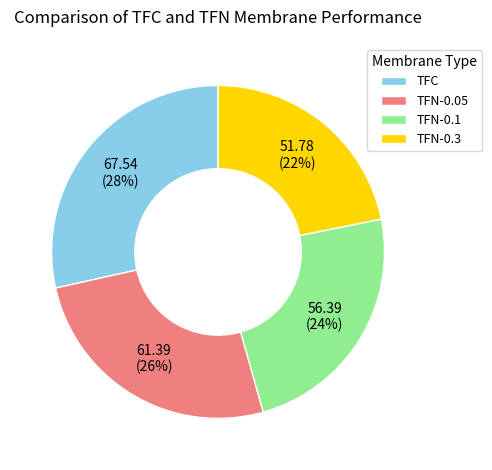

Is the sum of TFC and TFN-0.05 greater than half?

Yes